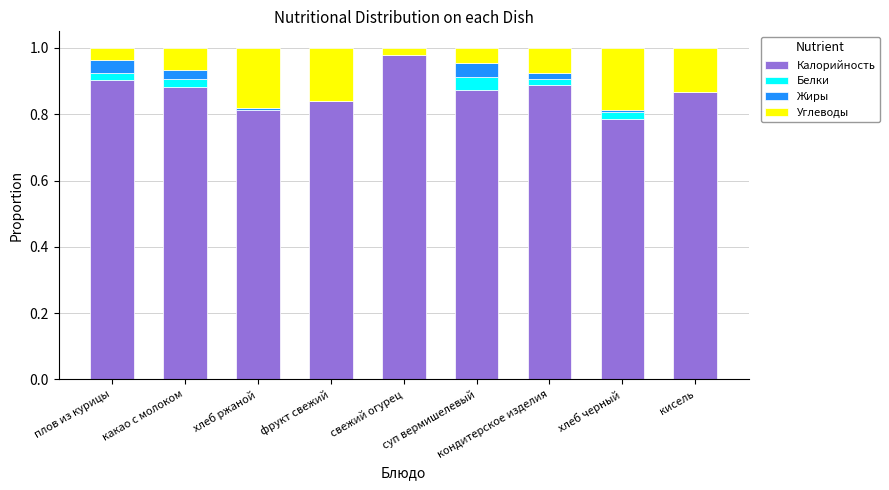

What is the sum of all Калорийность values?

7.8